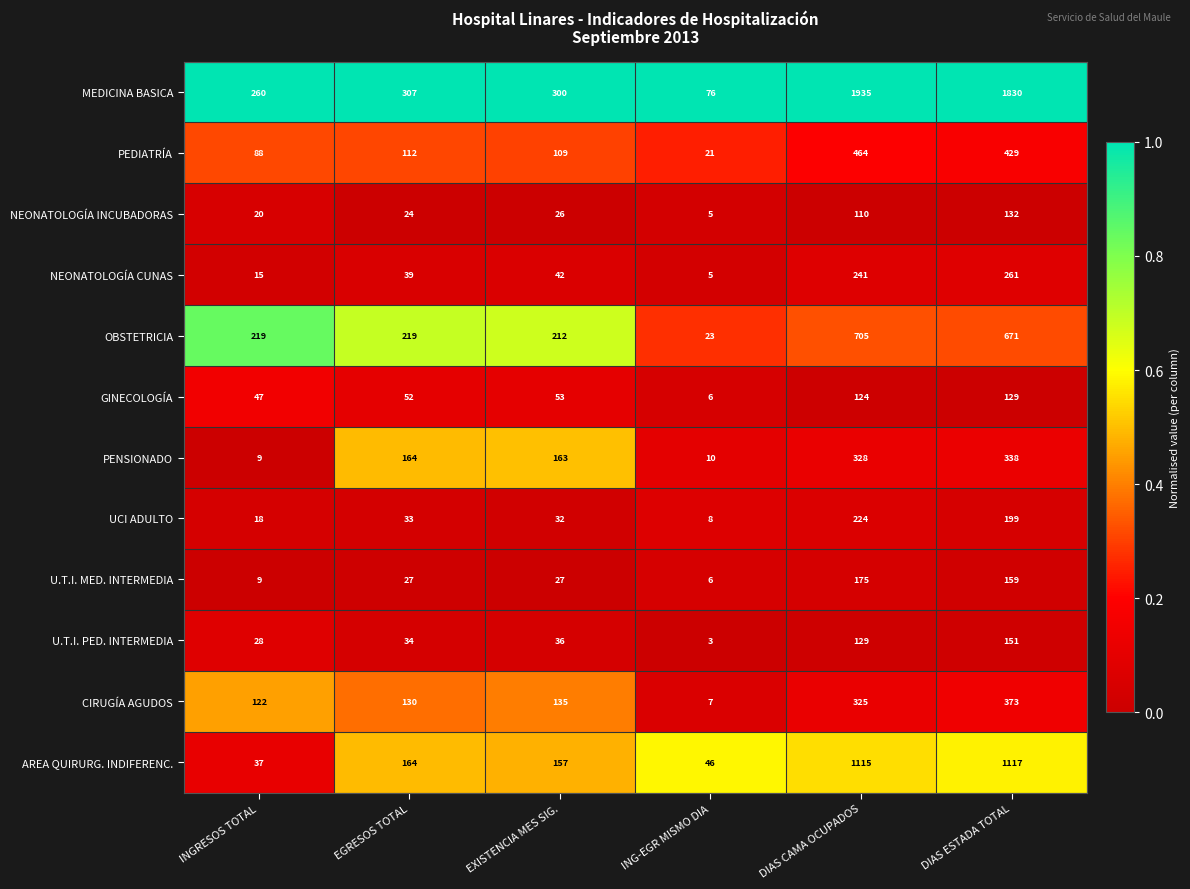

What is the total value across all series at EGRESOS TOTAL?

1305